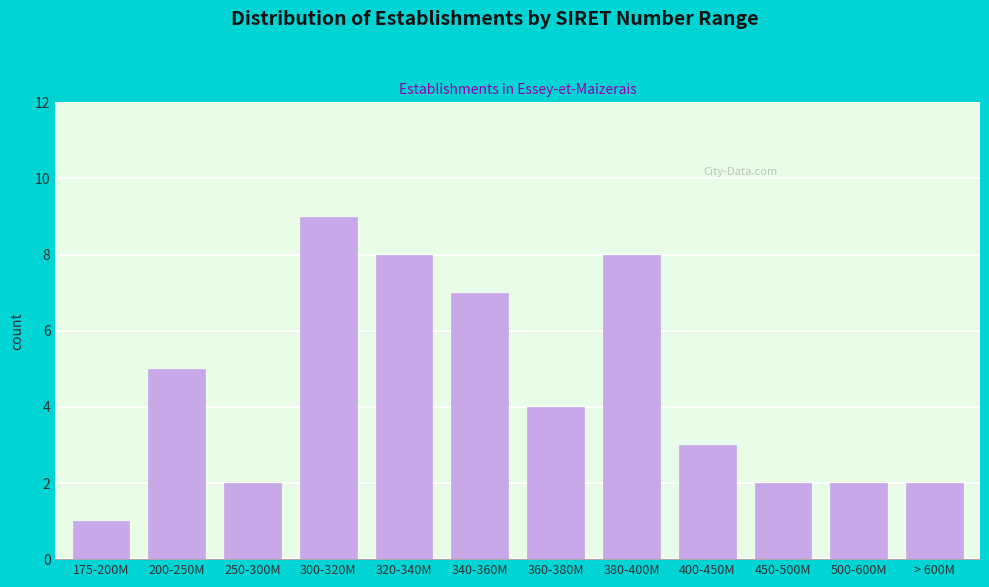

Reading left to right, transcribe all the data shown in this chart.

1	5	2	9	8	7	4	8	3	2	2	2